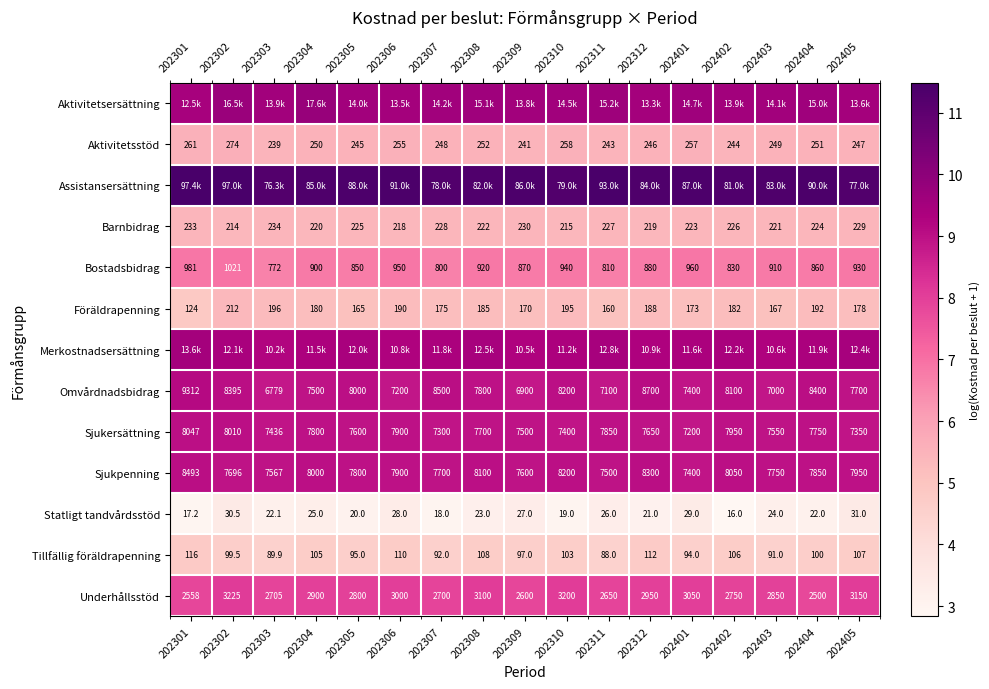

Is the value of Tillfällig föräldrapenning at 202307 greater than the value of Omvårdnadsbidrag at 202308?

No